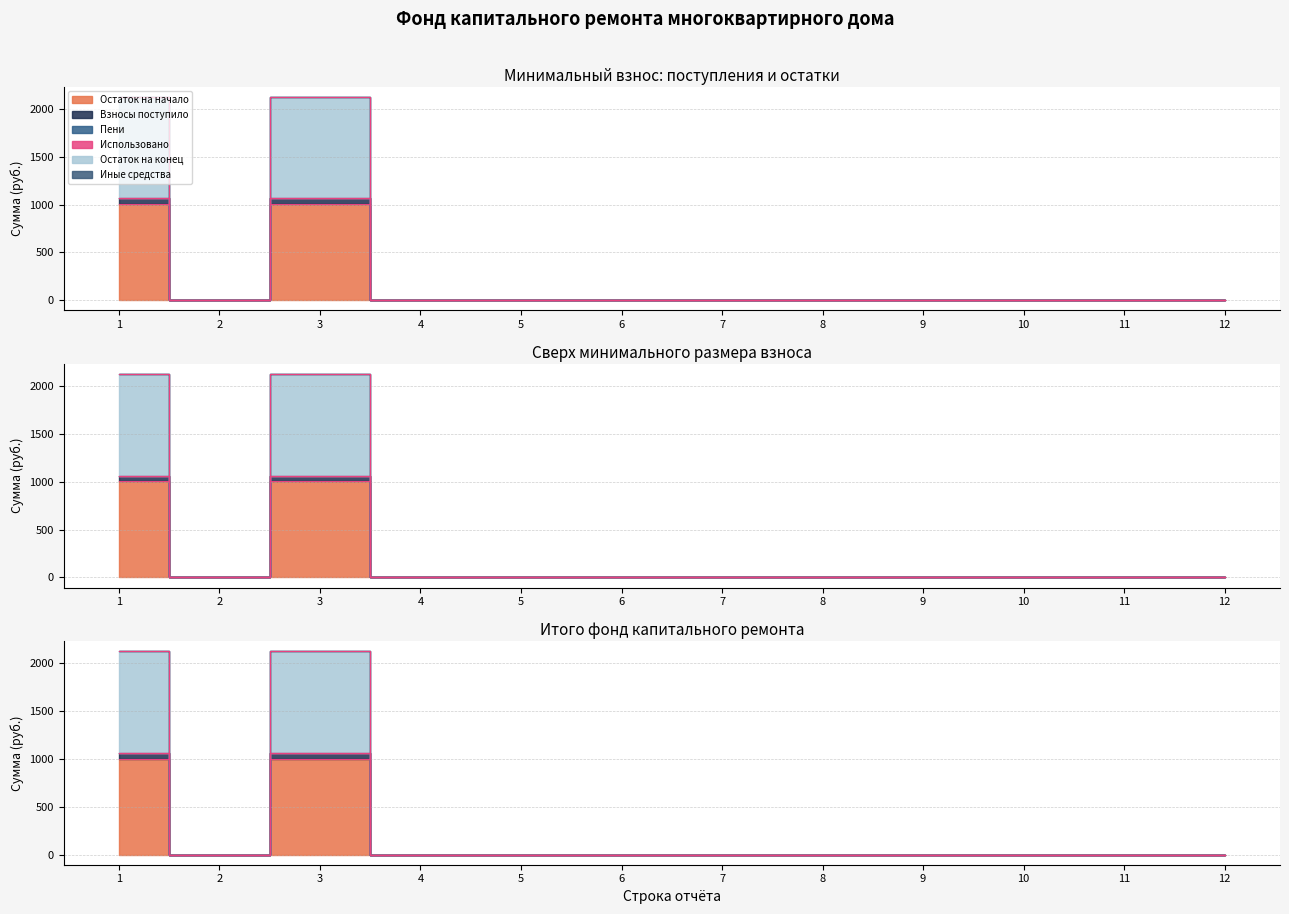

Which category has the highest value in the Взносы поступило series?

1